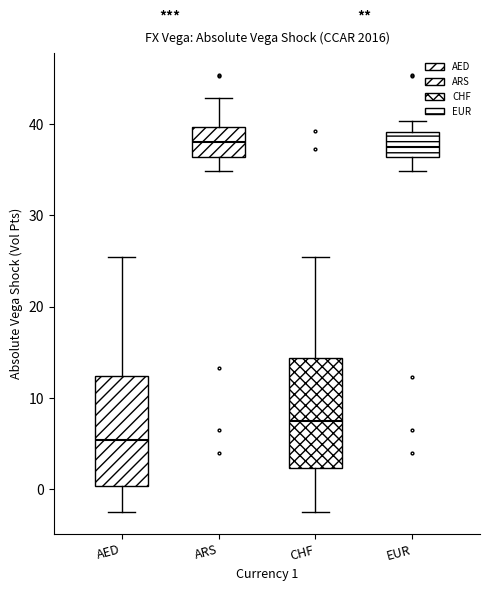

Where does the upper whisker of the box for EUR end on the y-axis? The values are not printed on the chart, so give them approximately, as read against the axis.

40